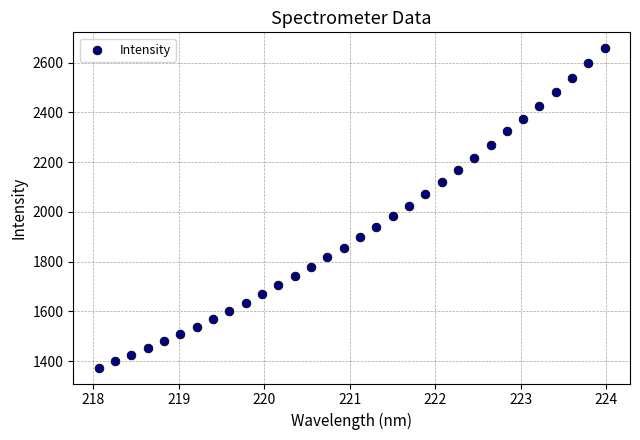

What is the range of Y values (max minus min)?

1283.8